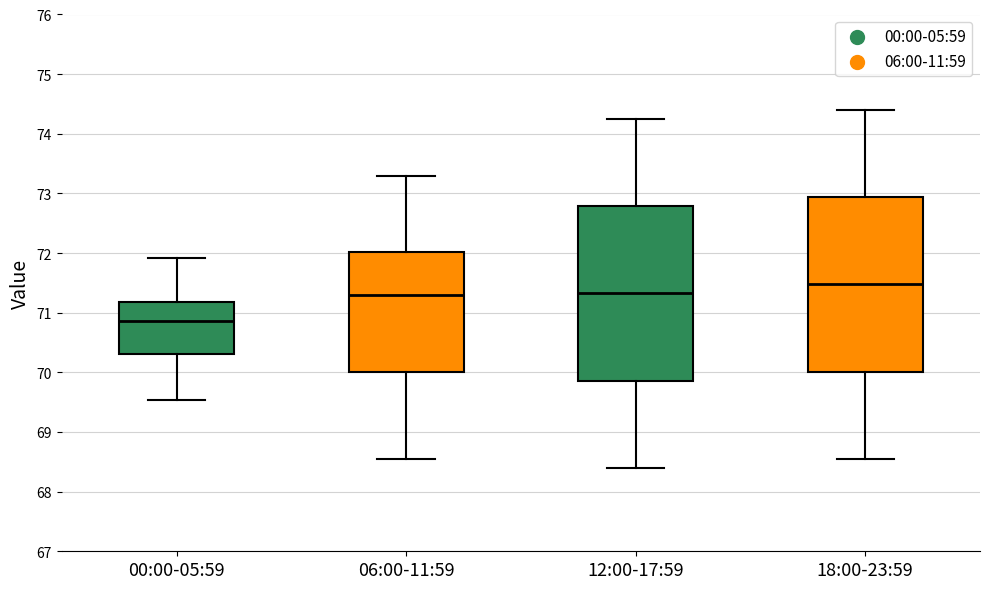

Which box's median line is the highest?

18:00-23:59